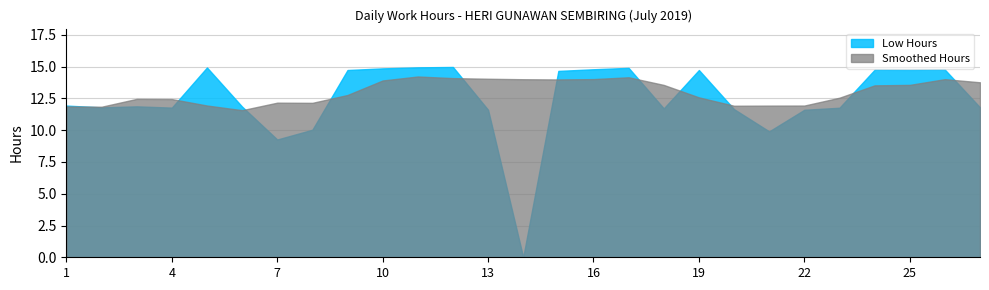

Which label corresponds to the smallest value in the chart?

14